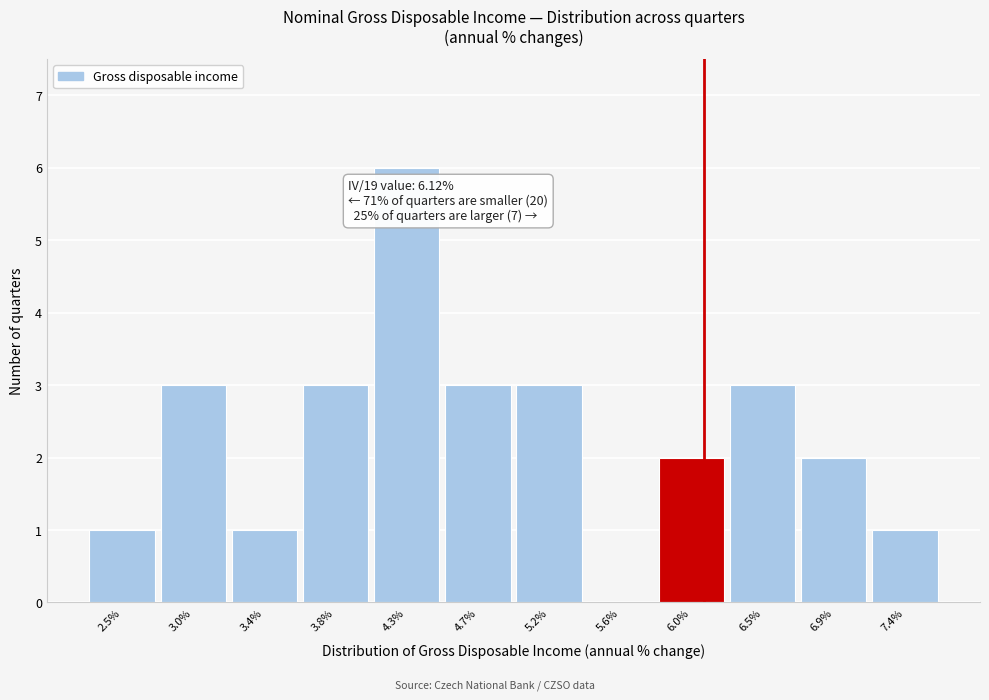

Which range on the x-axis has the tallest bar?

4.05 to 4.50